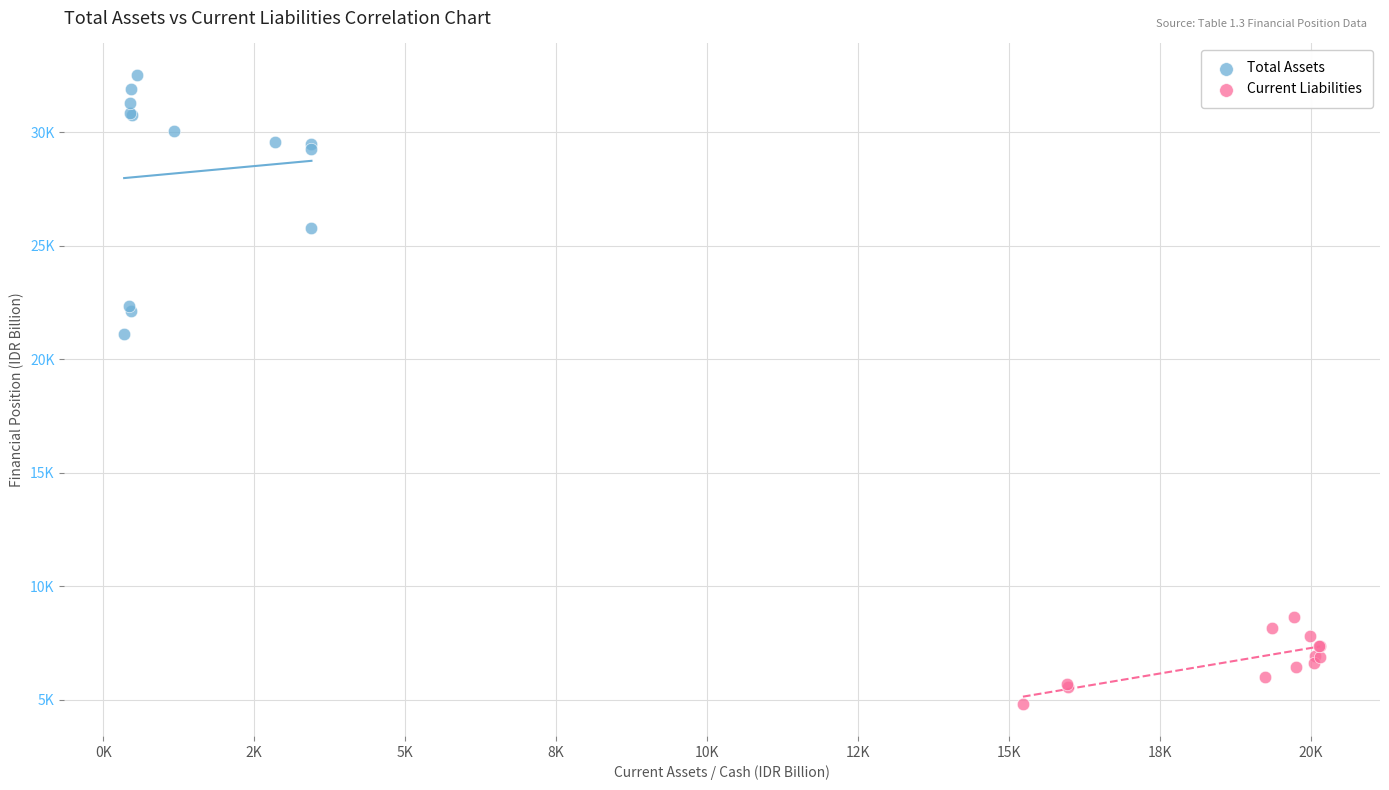

What are all the series names shown in the legend?

Total Assets, Current Liabilities